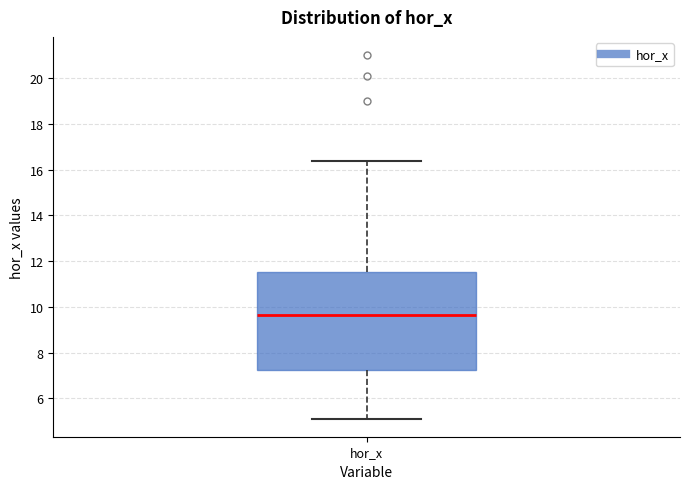

Read this box plot against the y-axis: the position of the median line, the range covered by the box, and the ends of both whiskers. The values are not printed on the chart, so give them approximately, as read against the axis.

median 9.6, box 7.2 to 11.6, whiskers 5.2 to 16.4